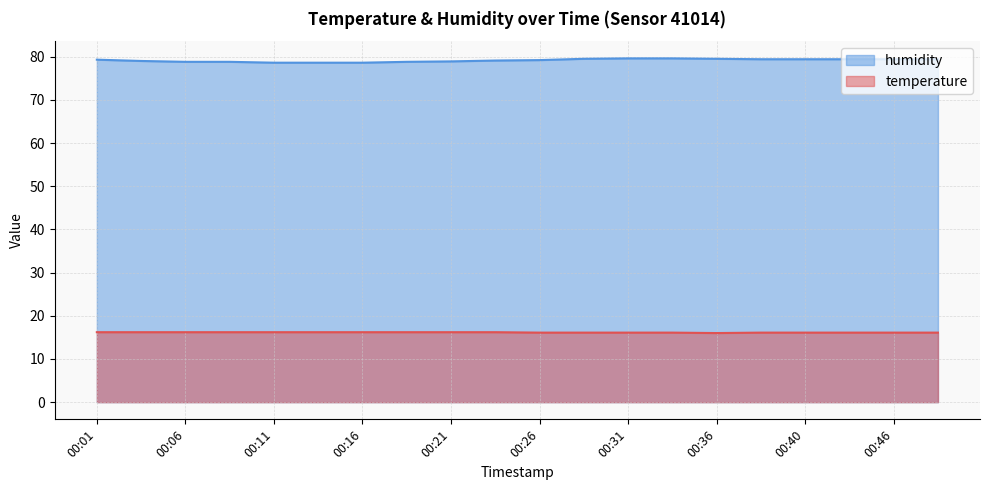

Reading left to right, transcribe all the data shown in this chart.

temperature: 16.2	16.2	16.2	16.2	16.2	16.2	16.2	16.2	16.2	16.2	16.1	16.1	16.1	16.1	16.0	16.1	16.1	16.1	16.1	16.1
humidity: 79.3	79.0	78.8	78.8	78.6	78.6	78.6	78.8	78.9	79.1	79.2	79.5	79.6	79.6	79.5	79.4	79.4	79.4	79.4	79.4